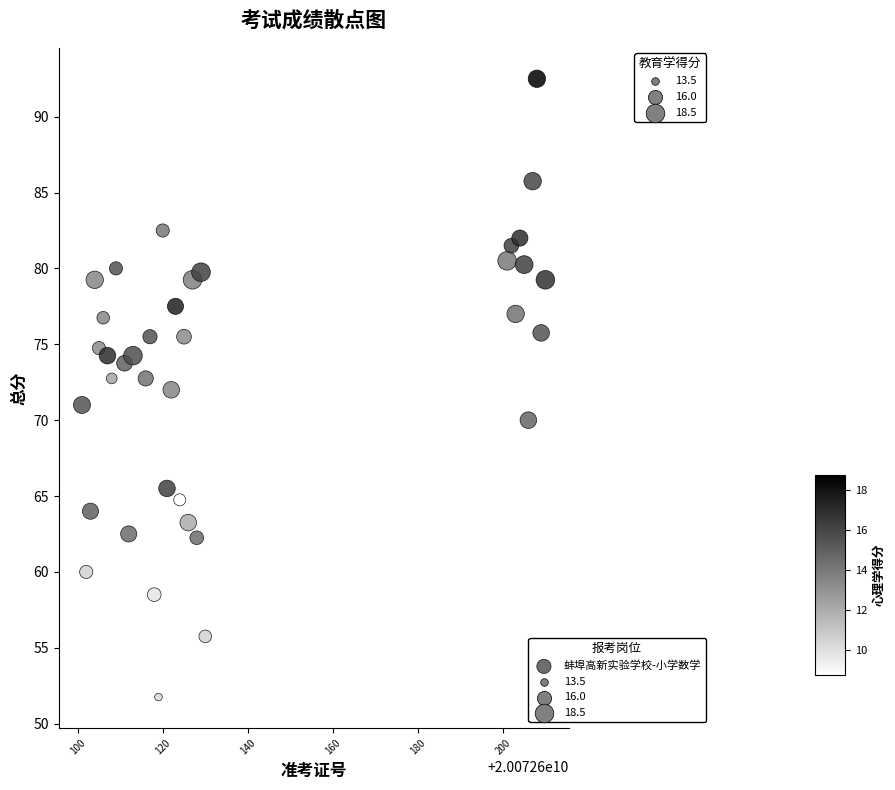

What is the range of X values (max minus min)?

109.0